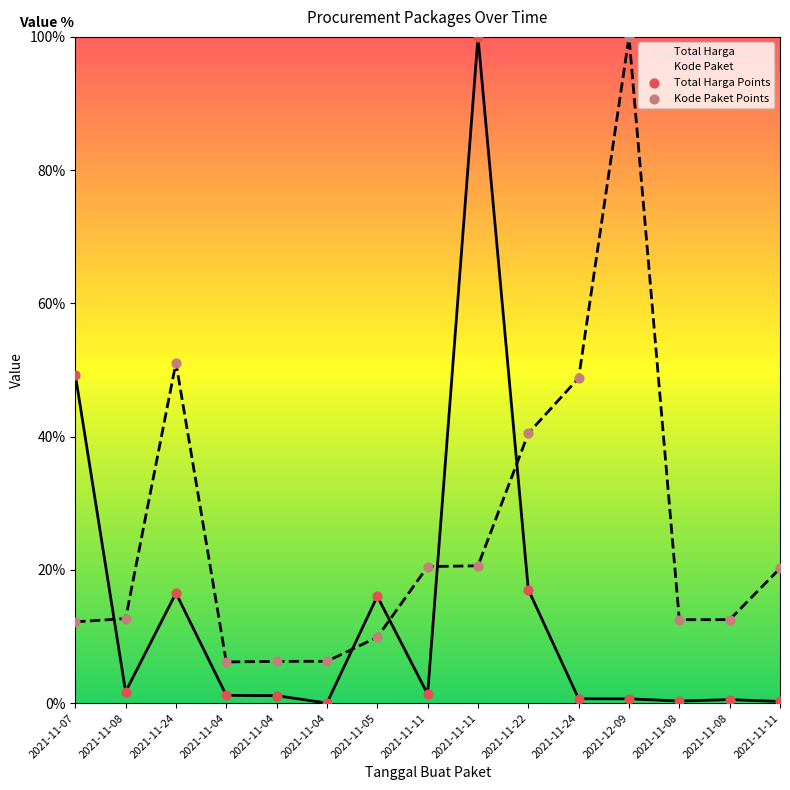

Is the value of Total Harga at 2021-11-11 greater than the value of Kode Paket at 2021-11-08?

No